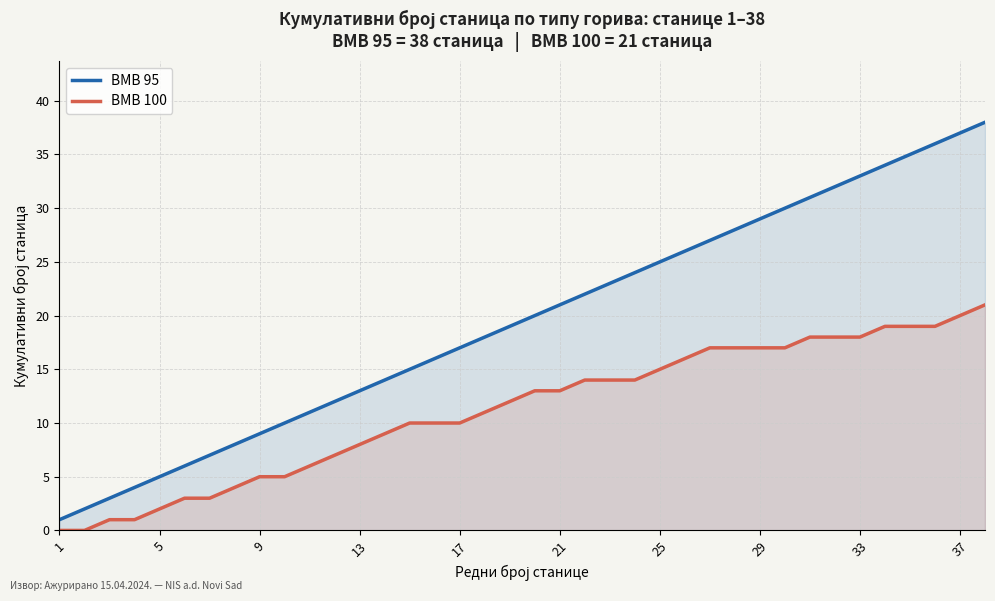

The value of BMB 95 at 21 is 32. True or false?

False